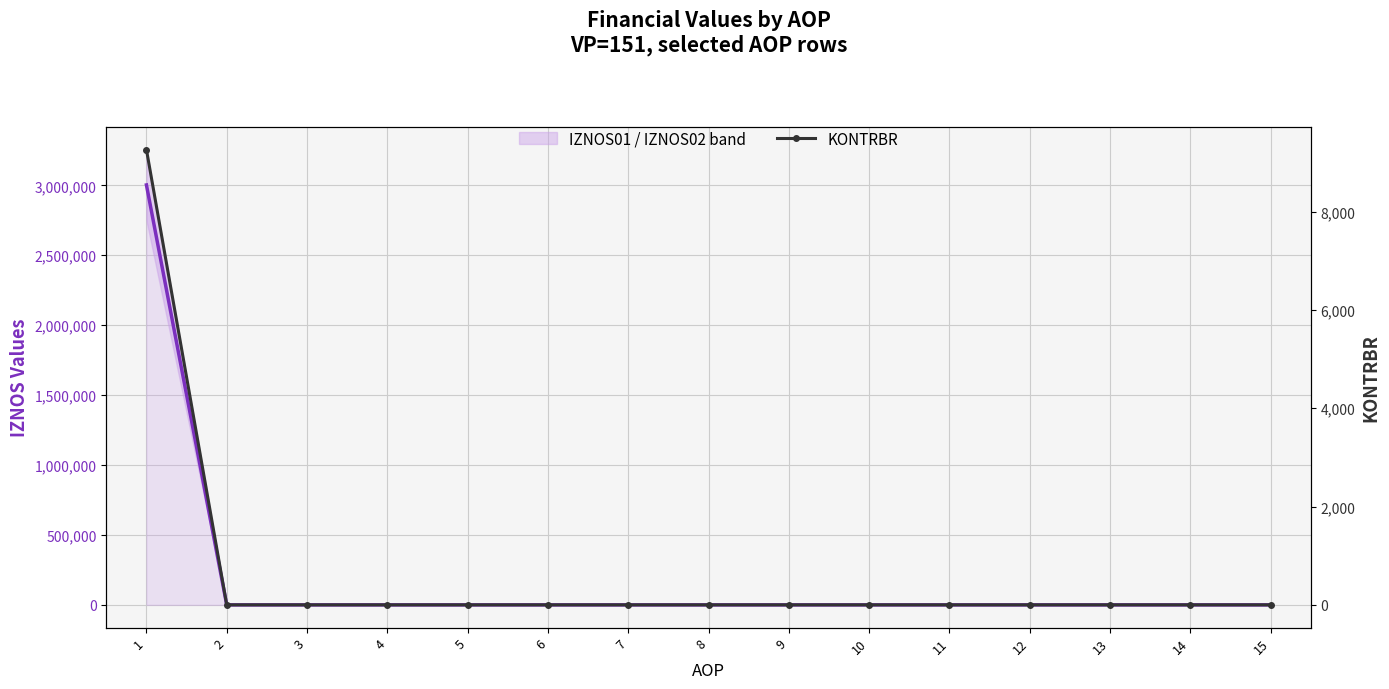

What is the highest value of the IZNOS01 series?

3002616.3